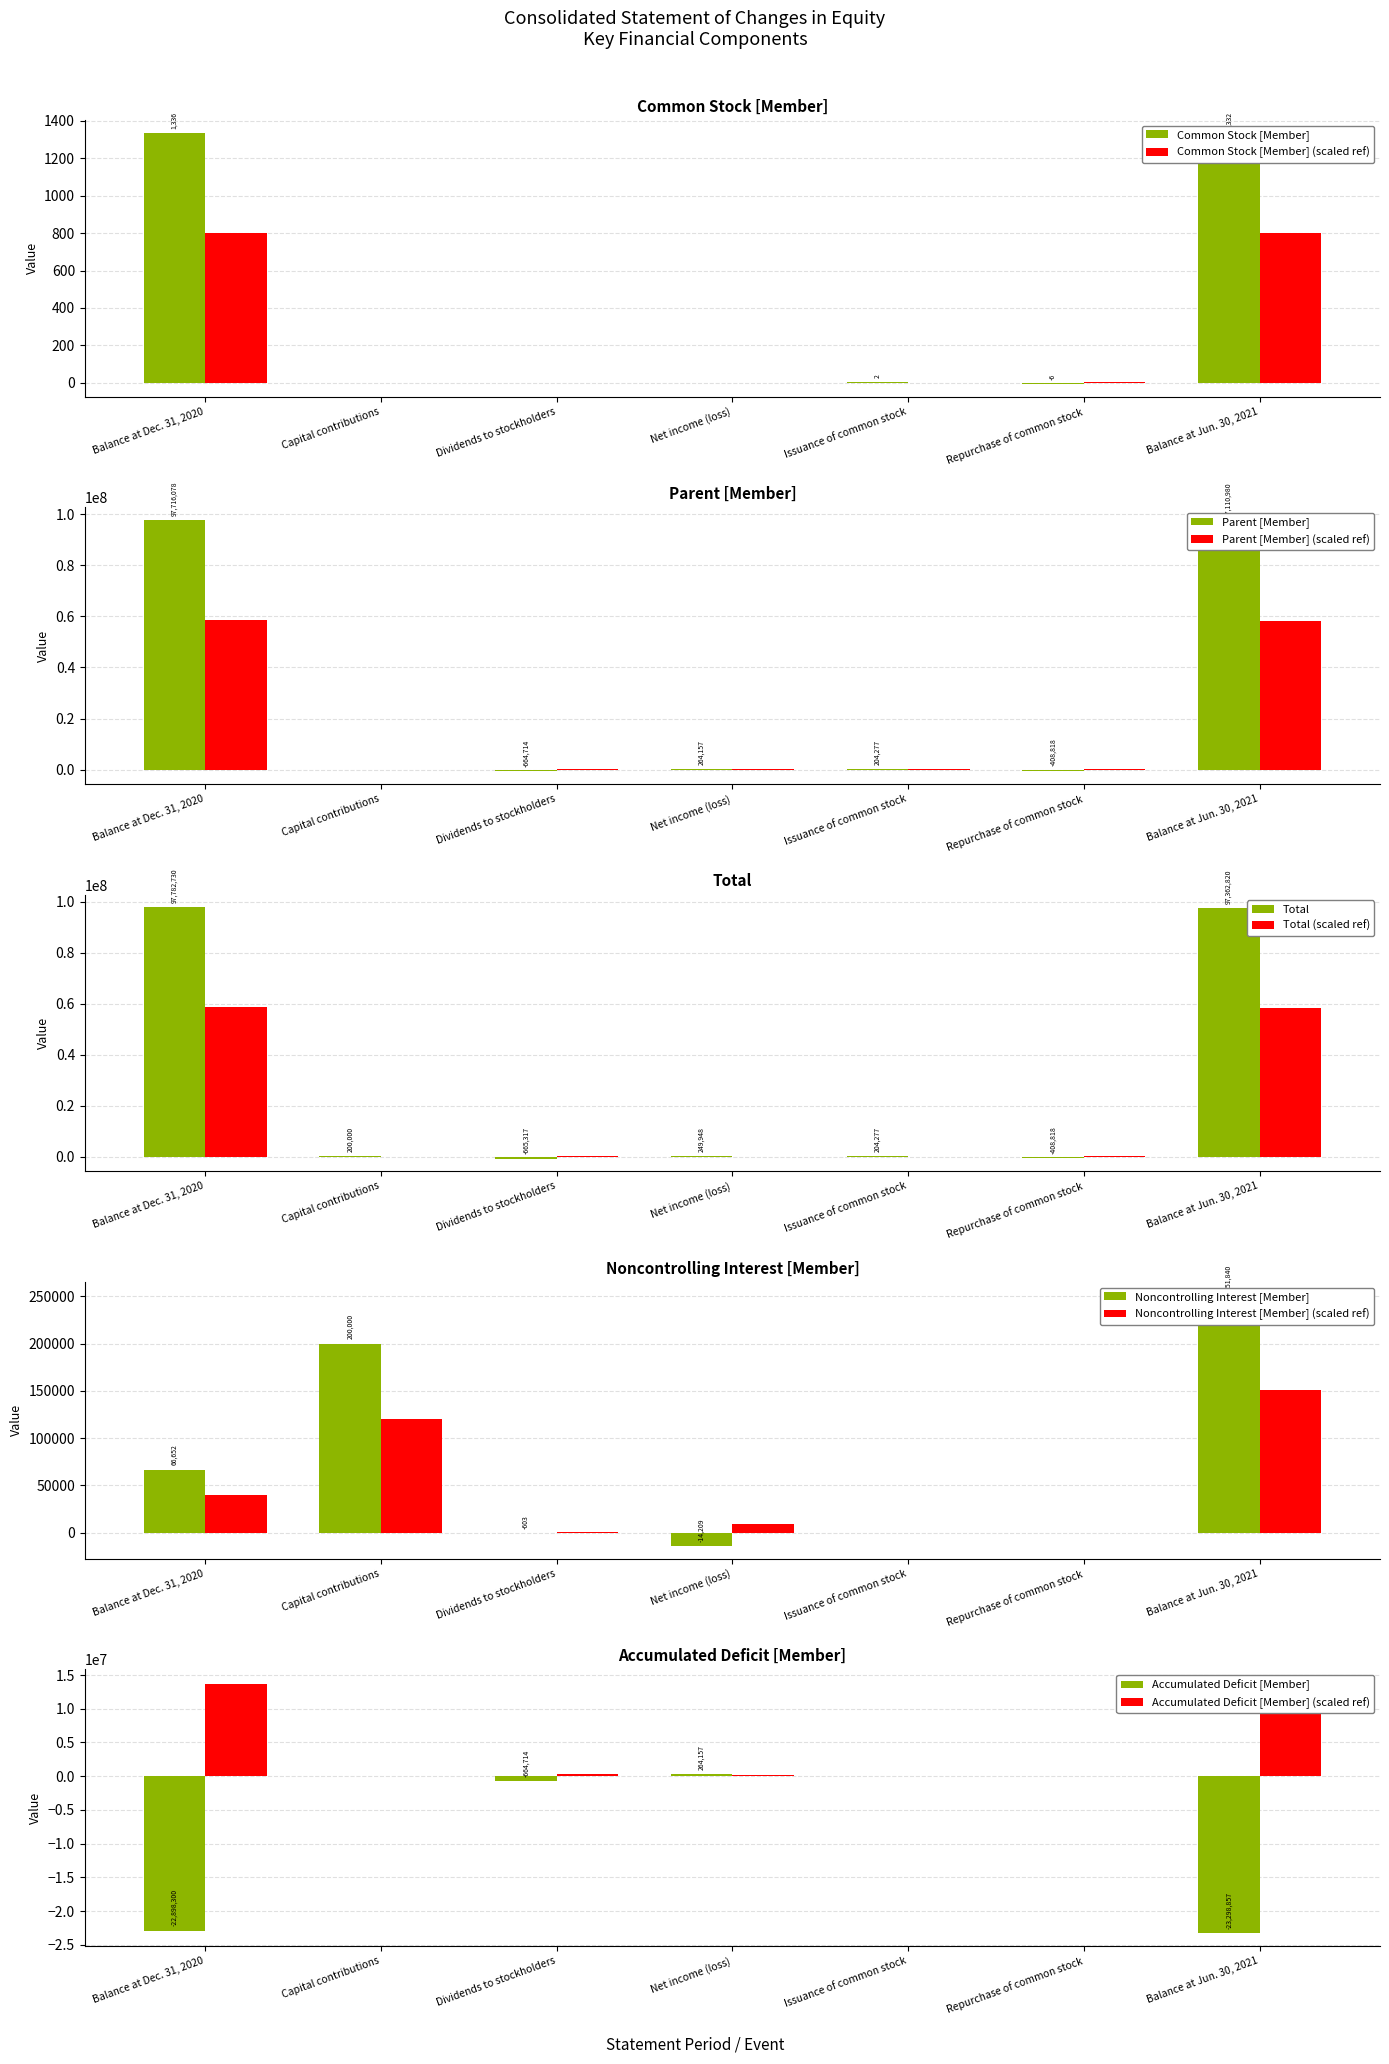

Reading right to left, extract all data points from this chart.

Common Stock [Member]: 1332	-6	2	0	0	0	1336
Parent [Member]: 97110980	-408818	204277	264157	-664714	0	97716078
Total: 97362820	-408818	204277	249948	-665317	200000	97782730
Noncontrolling Interest [Member]: 251840	0	0	-14209	-603	200000	66652
Accumulated Deficit [Member]: -23298857	0	0	264157	-664714	0	-22898300